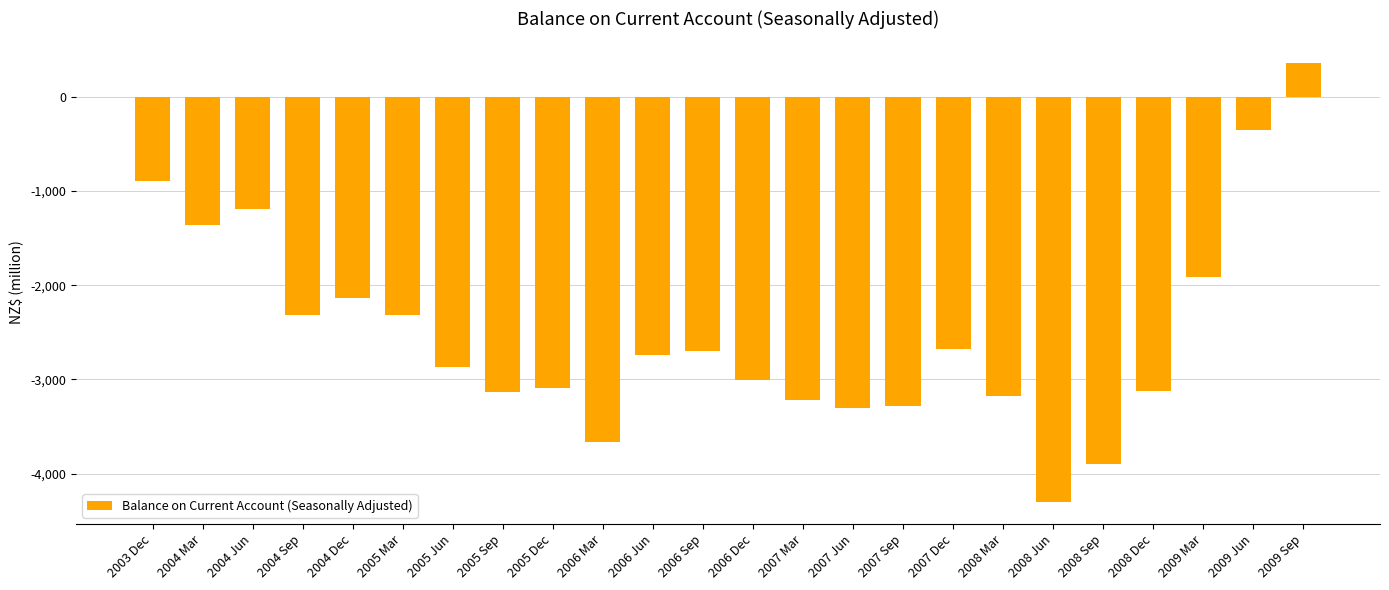

Where is the data nearest to the value -1972?

2009 Mar